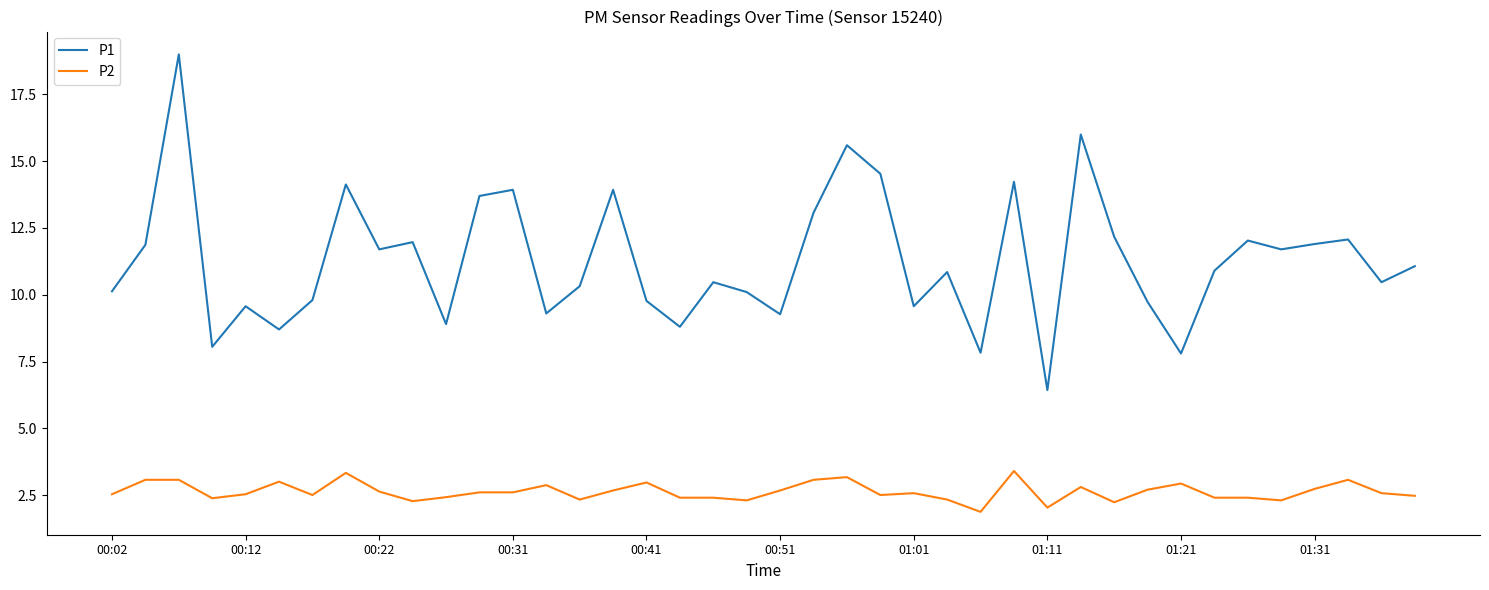

Which series has the largest total across all categories?

P1